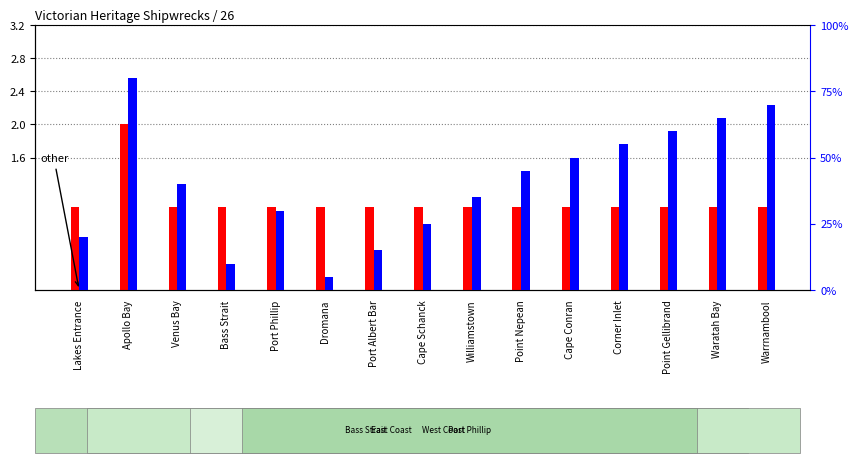

What is the label of the 10th bar from the left?

Point Nepean